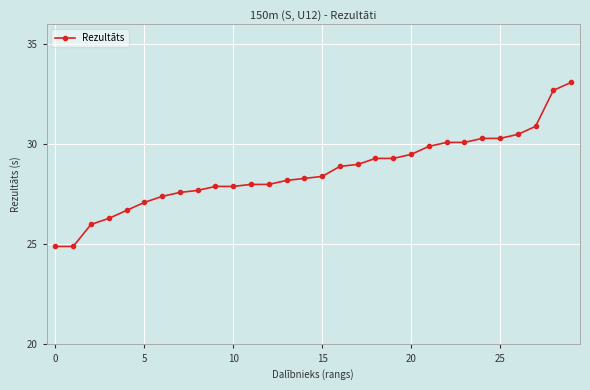

Reading right to left, what are all the values shown in this chart?

33.1	32.7	30.9	30.5	30.3	30.3	30.1	30.1	29.9	29.5	29.3	29.3	29.0	28.9	28.4	28.3	28.2	28.0	28.0	27.9	27.9	27.7	27.6	27.4	27.1	26.7	26.3	26.0	24.9	24.9